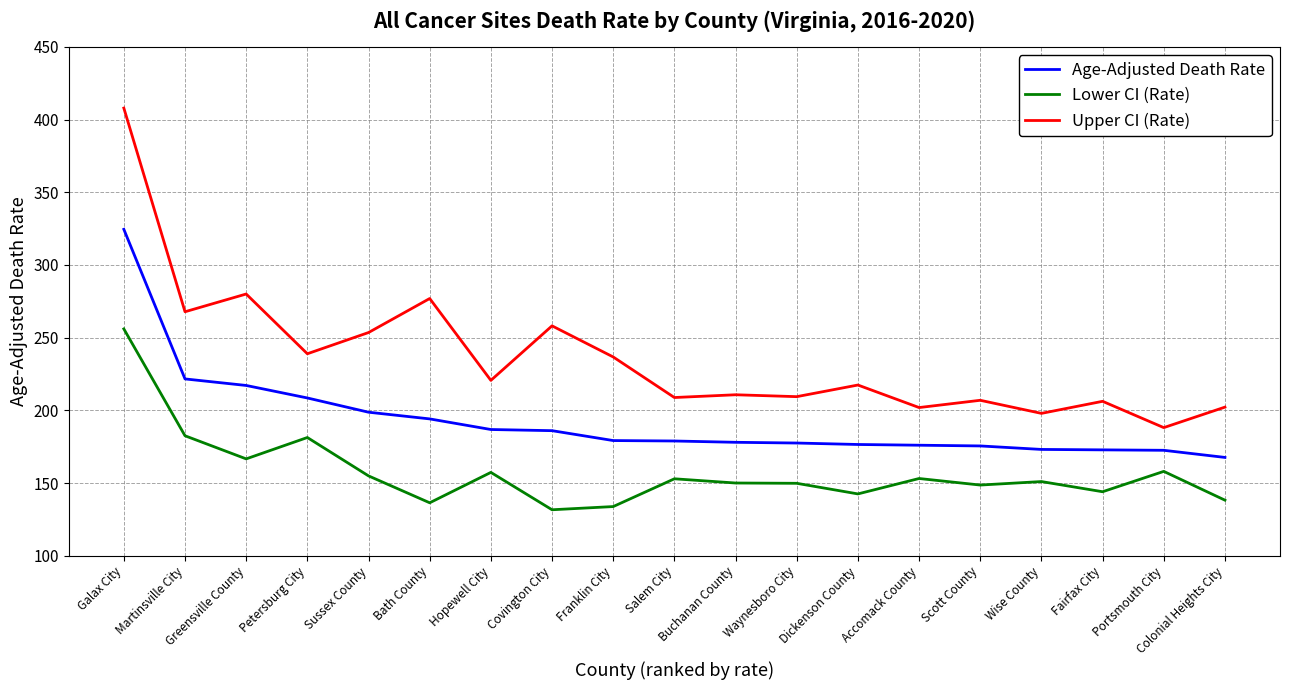

Does the chart have visible grid lines?

Yes